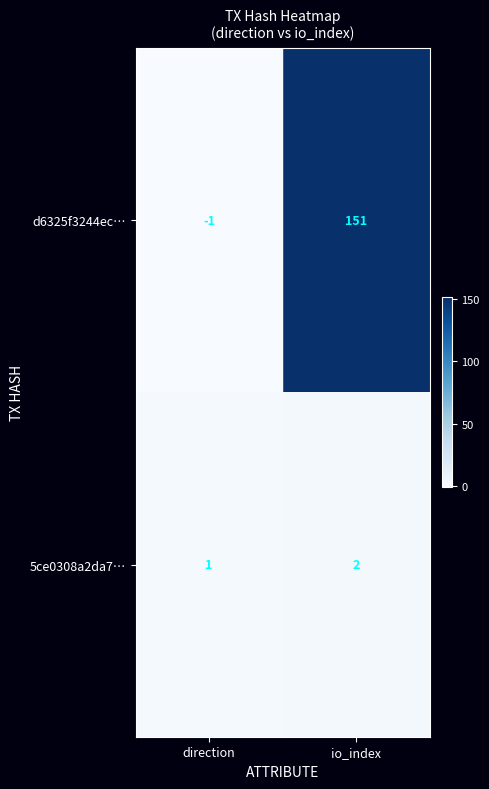

Which series changed the most between direction and io_index?

d6325f3244ec…